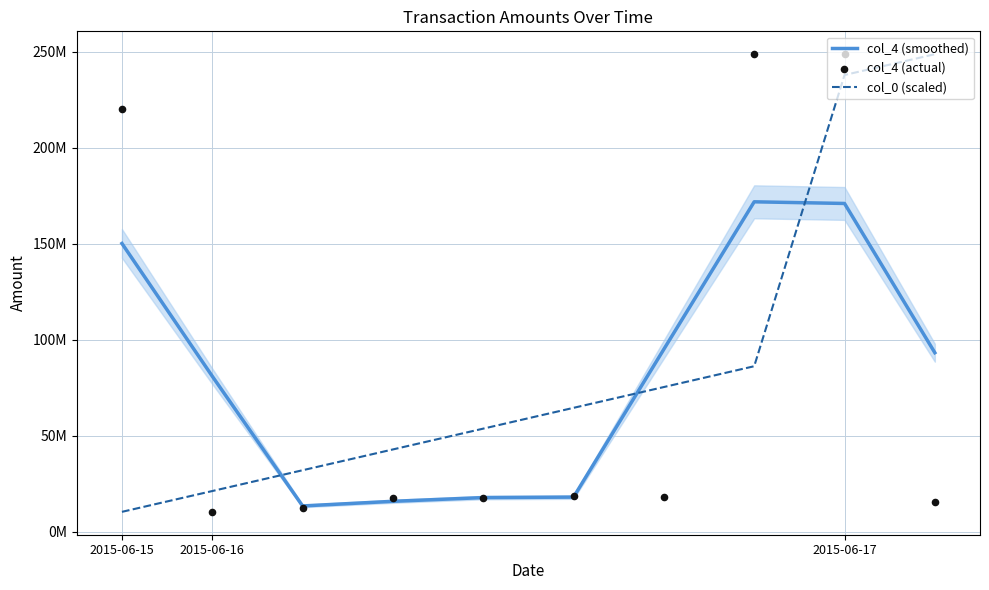

Which series contains the lowest Y value?

col_0 (scaled)